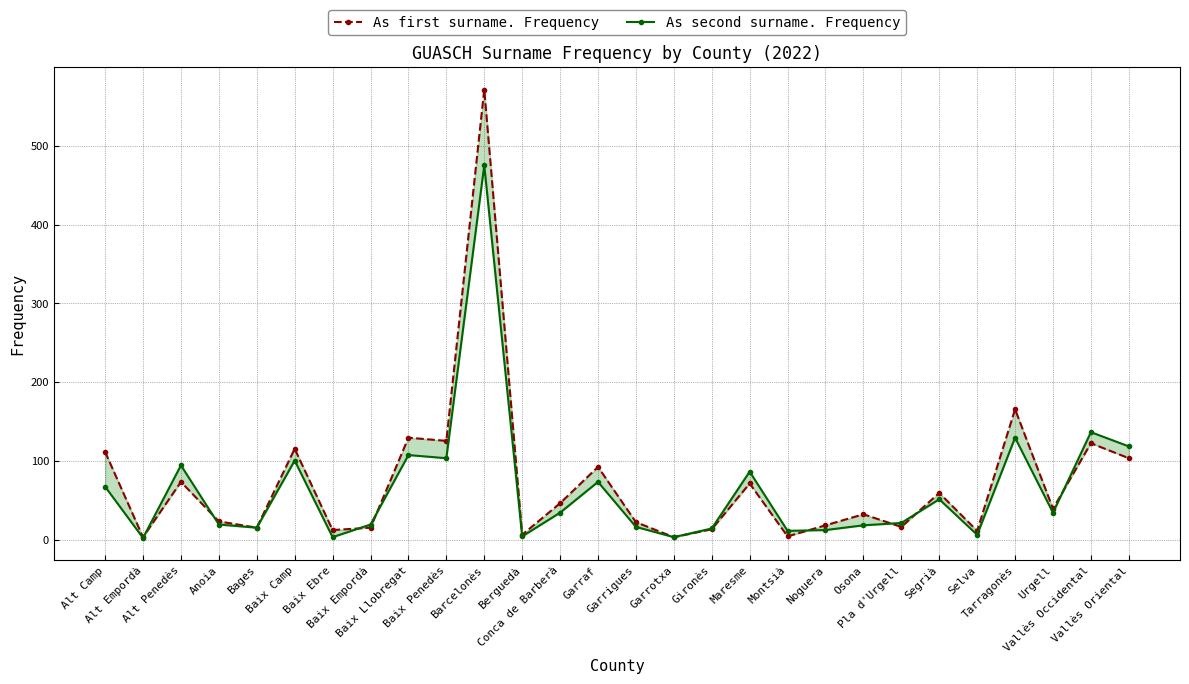

Reading right to left, what are all the values shown in this chart?

As first surname. Frequency: Vallès Oriental=104	Vallès Occidental=123	Urgell=40	Tarragonès=166	Selva=12	Segrià=60	Pla d'Urgell=17	Osona=33	Noguera=19	Montsià=5	Maresme=72	Gironès=14	Garrotxa=4	Garrigues=23	Garraf=93	Conca de Barberà=47	Berguedà=7	Barcelonès=571	Baix Penedès=126	Baix Llobregat=130	Baix Empordà=16	Baix Ebre=13	Baix Camp=116	Bages=16	Anoia=24	Alt Penedès=74	Alt Empordà=4	Alt Camp=112
As second surname. Frequency: Vallès Oriental=119	Vallès Occidental=137	Urgell=35	Tarragonès=130	Selva=7	Segrià=52	Pla d'Urgell=22	Osona=19	Noguera=13	Montsià=12	Maresme=87	Gironès=15	Garrotxa=4	Garrigues=17	Garraf=74	Conca de Barberà=35	Berguedà=5	Barcelonès=475	Baix Penedès=104	Baix Llobregat=108	Baix Empordà=20	Baix Ebre=4	Baix Camp=101	Bages=16	Anoia=20	Alt Penedès=95	Alt Empordà=3	Alt Camp=68